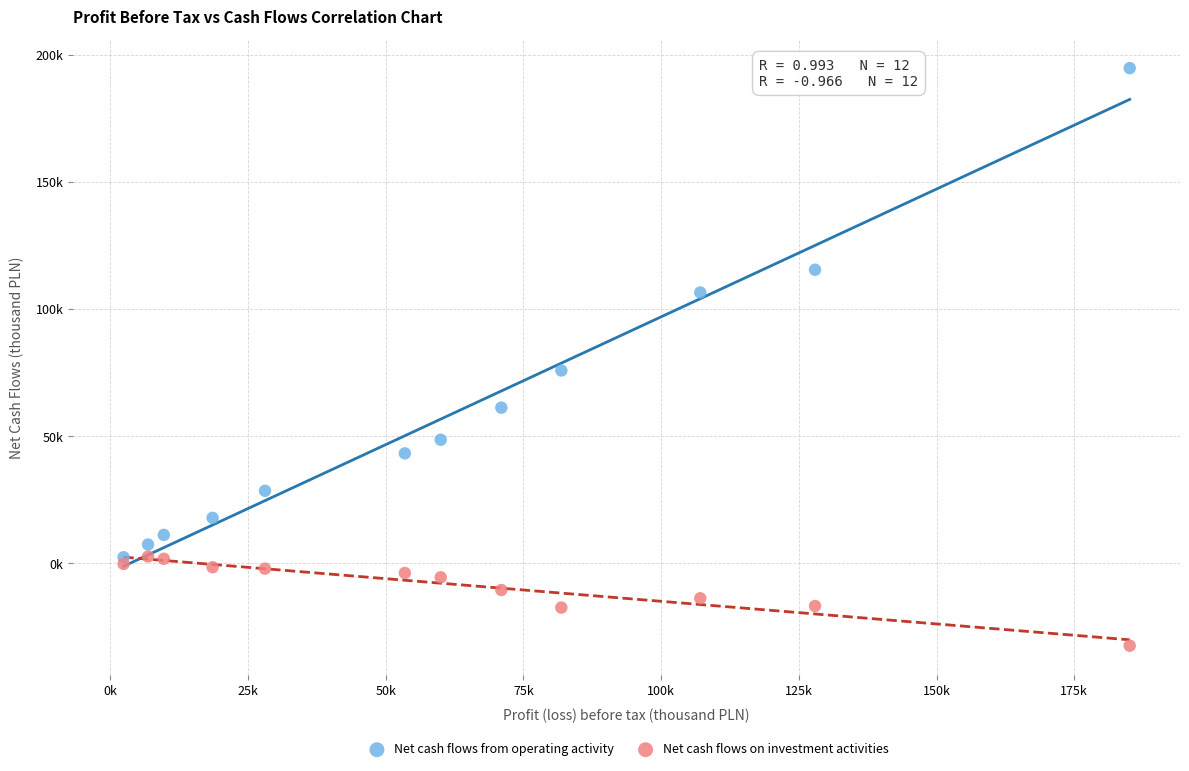

What are all the series names shown in the legend?

Net cash flows from operating activity, Net cash flows on investment activities